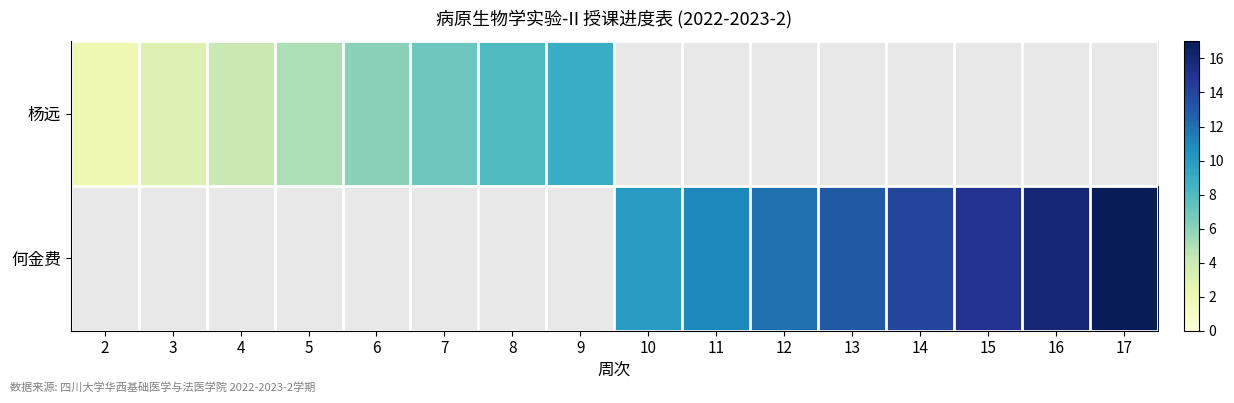

At how many categories does at least one series exceed 8?

9